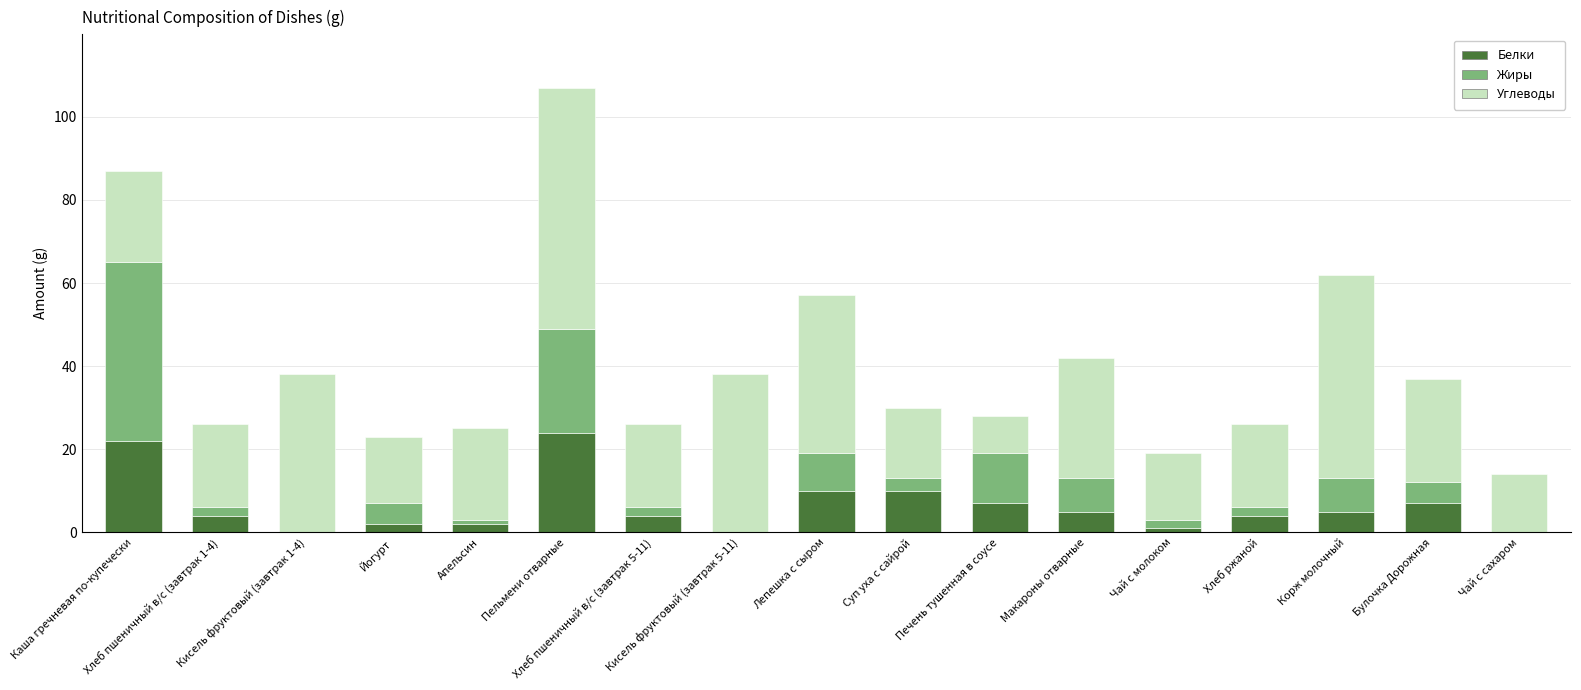

What is the difference between the Жиры values at Хлеб ржаной and Йогурт?

3